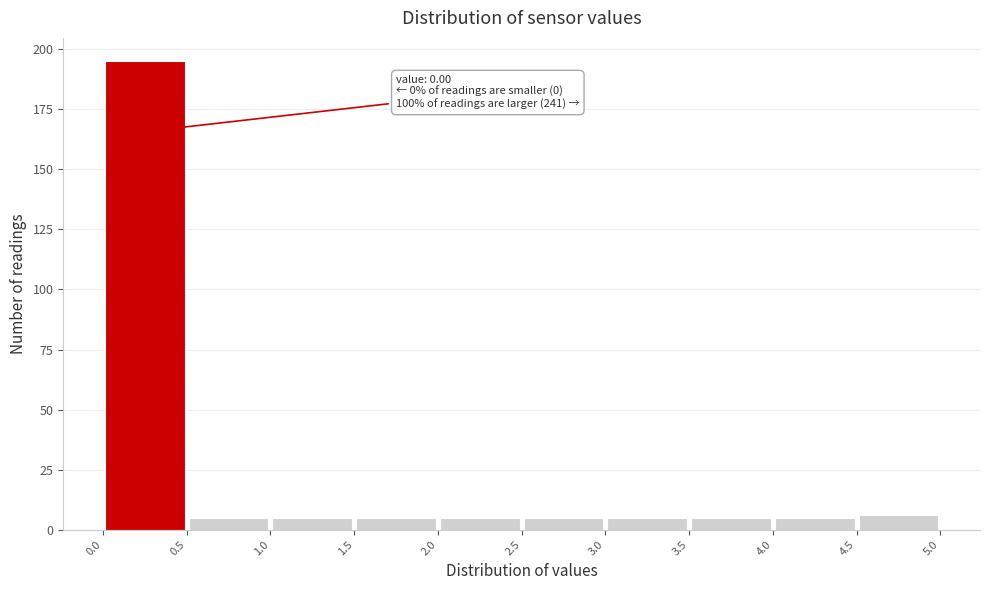

Over which range of the x-axis is the bar tallest?

0.0 to 0.5